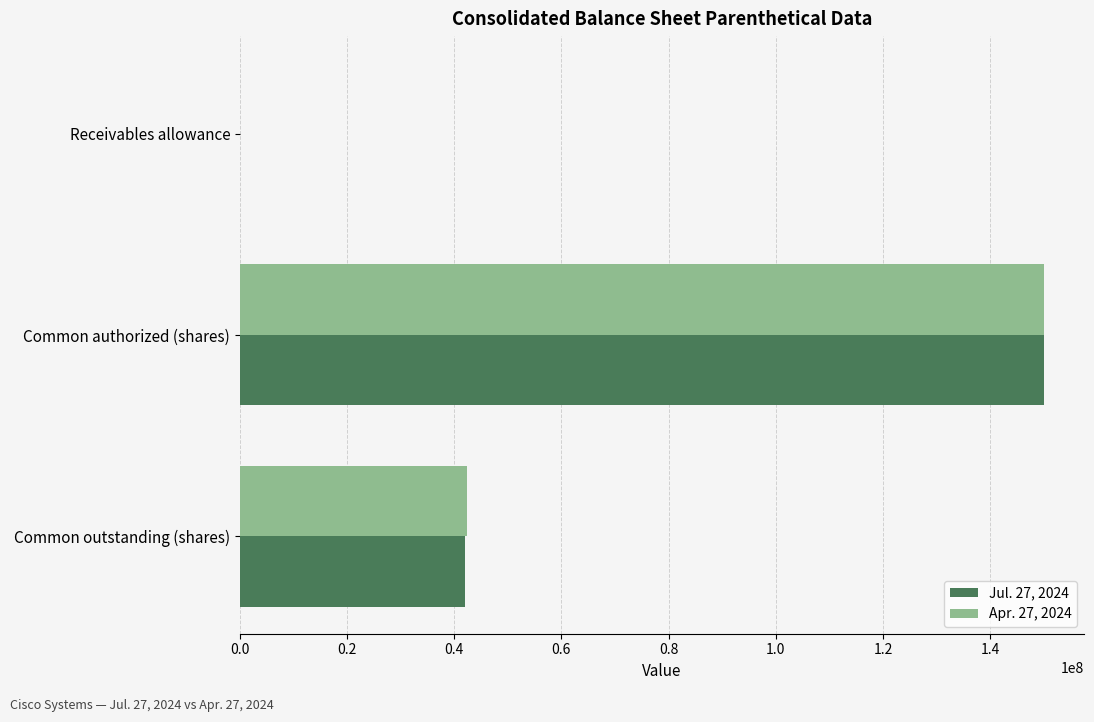

Which series has the largest range (max minus min)?

Apr. 27, 2024